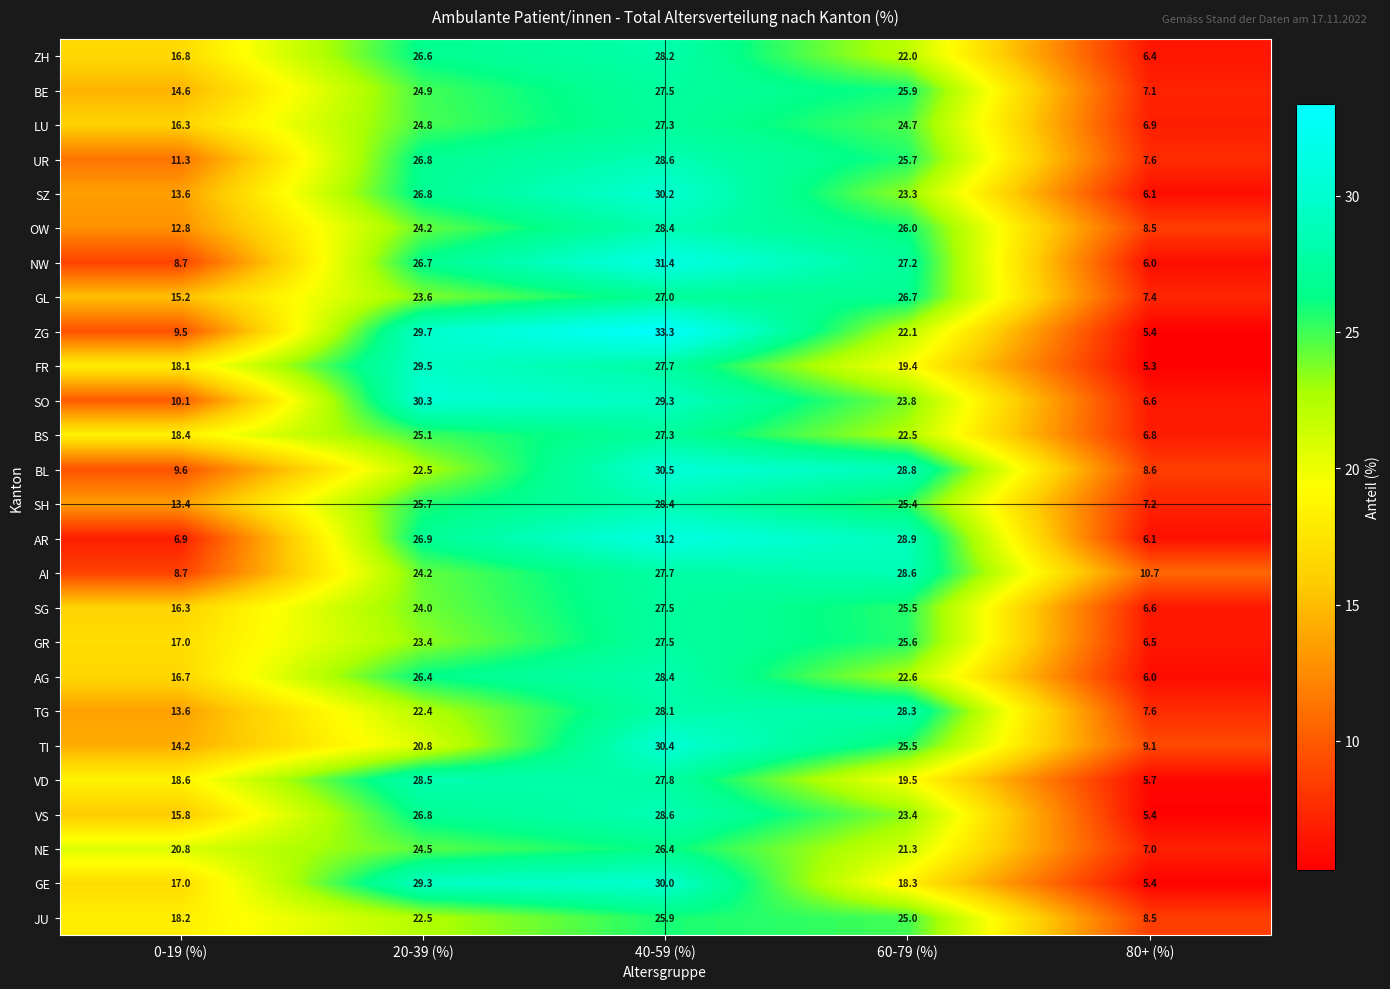

The FR series shows 8.1 at 0-19 (%). True or false?

False